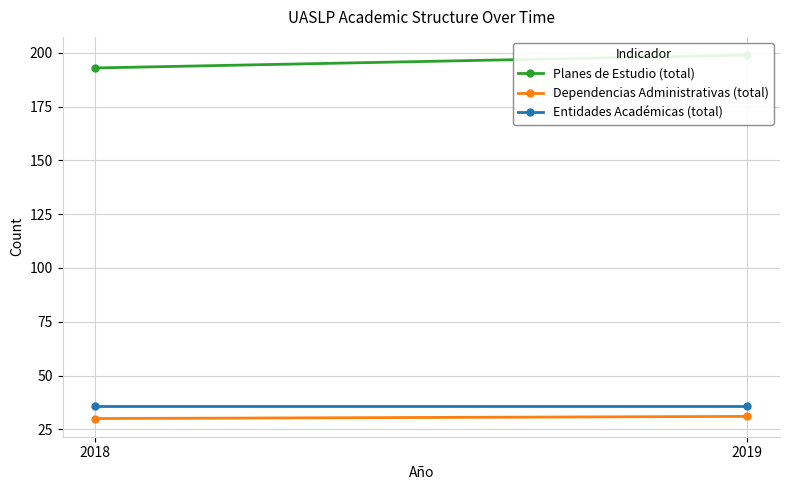

What is the total value across all series at 2019?

266